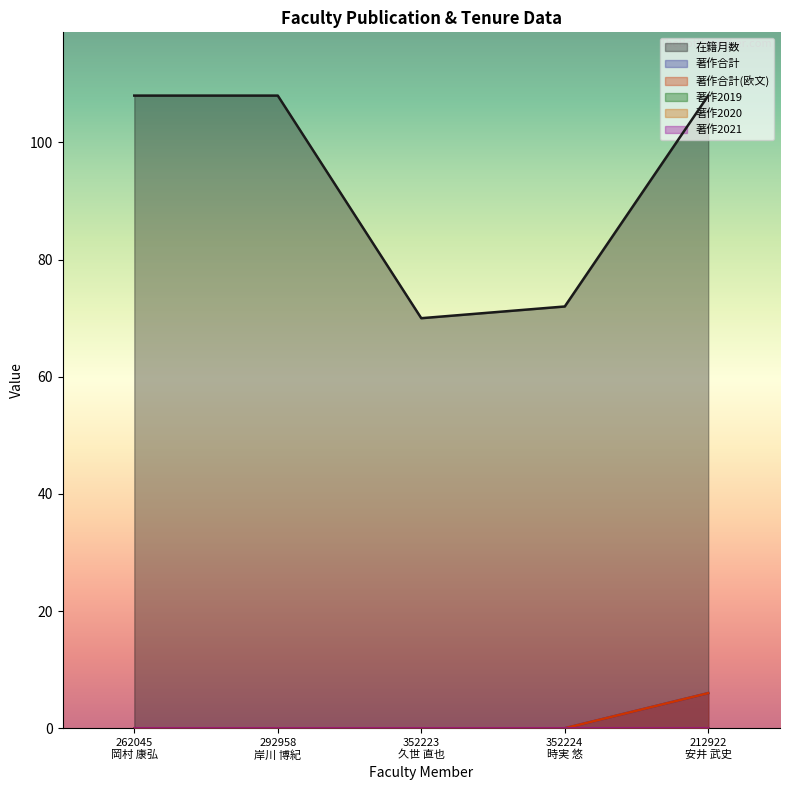

What is the approximate value of 在籍月数 at 262045
岡村 康弘, to the nearest 10?

110